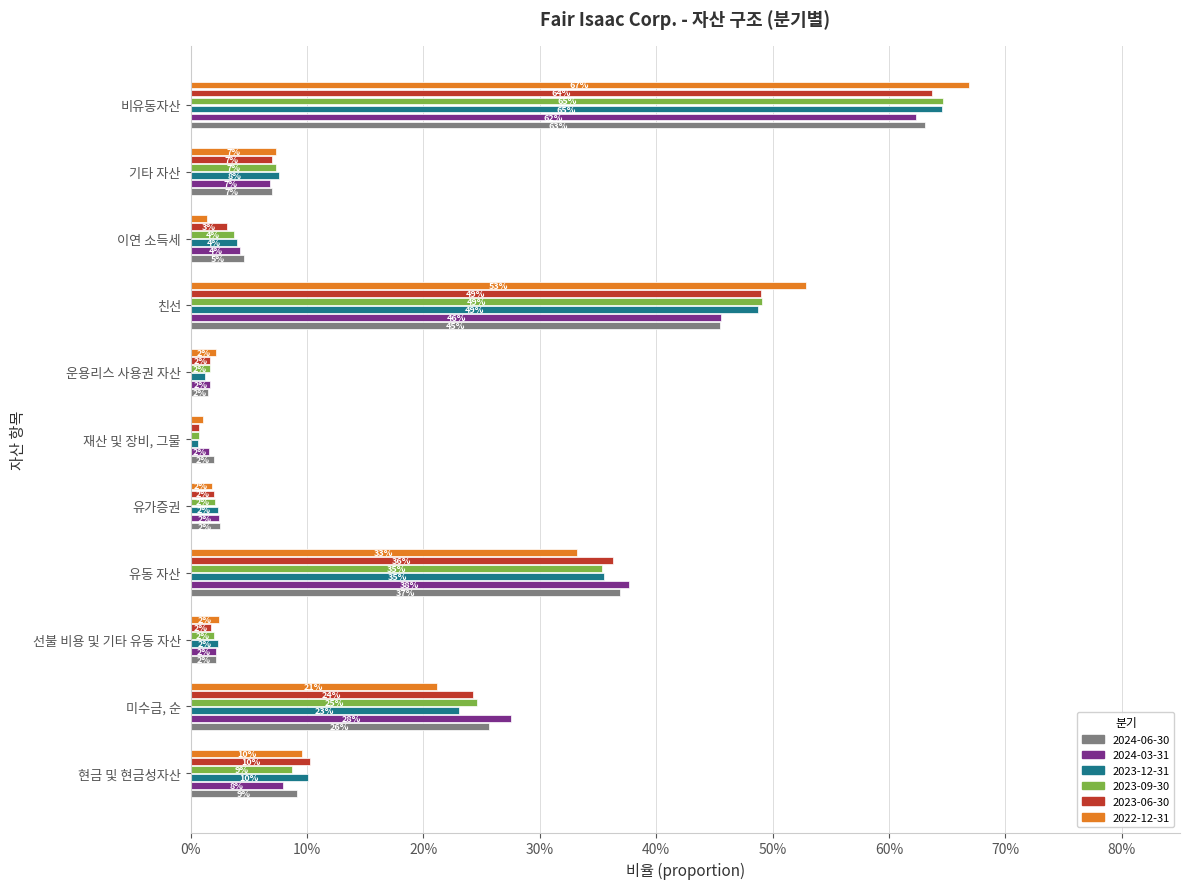

What is the label of the 7th bar from the right?

유가증권